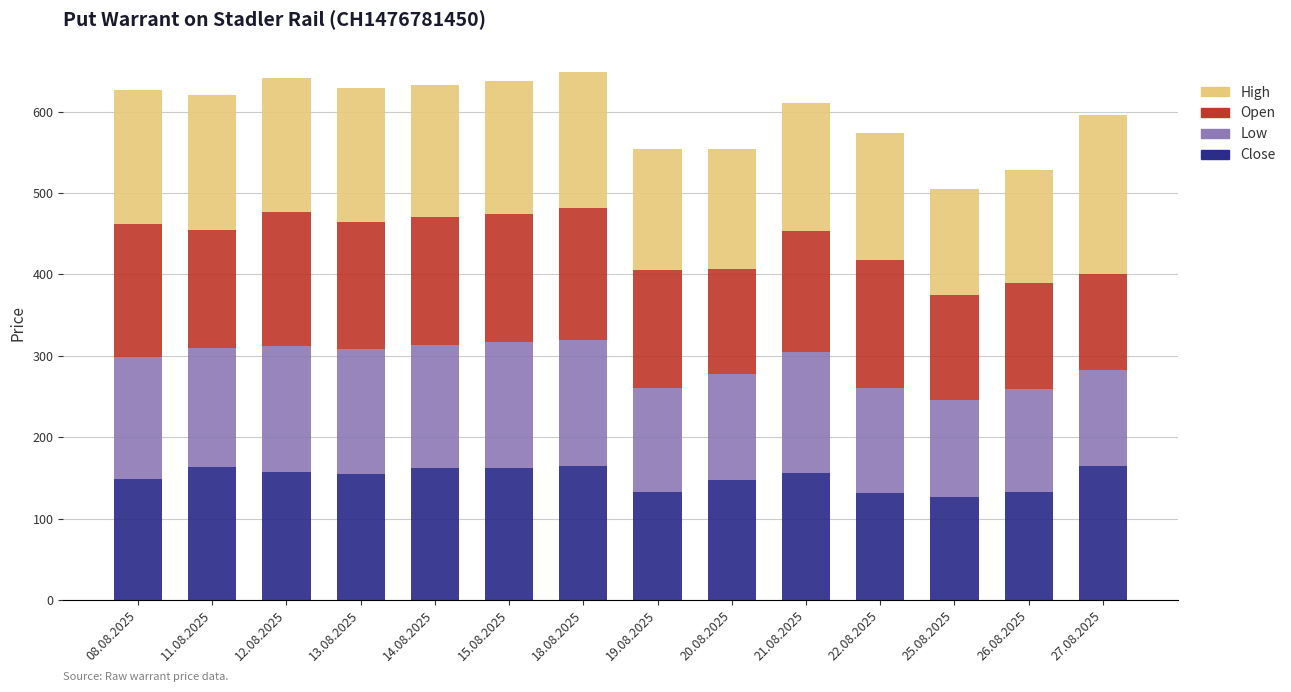

What is the maximum value for Close?

165